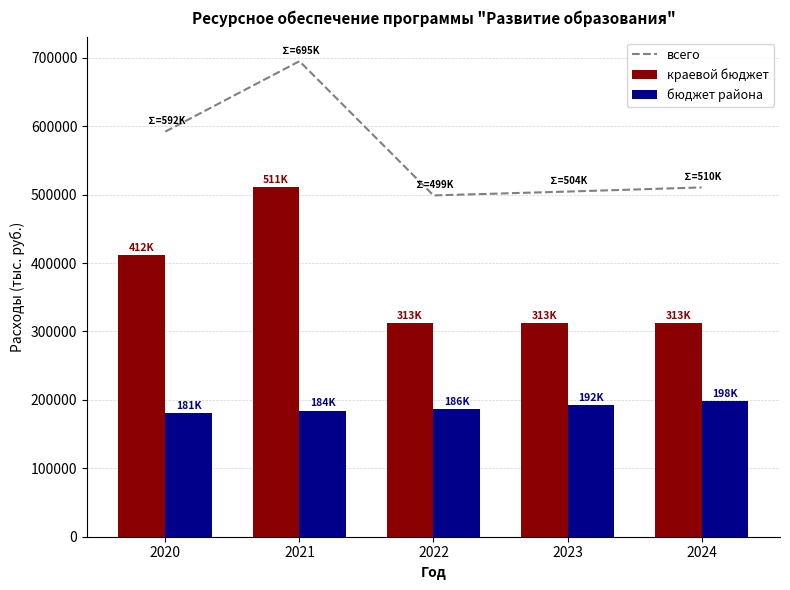

Is it true that всего equals 161246.7 at 2020?

False